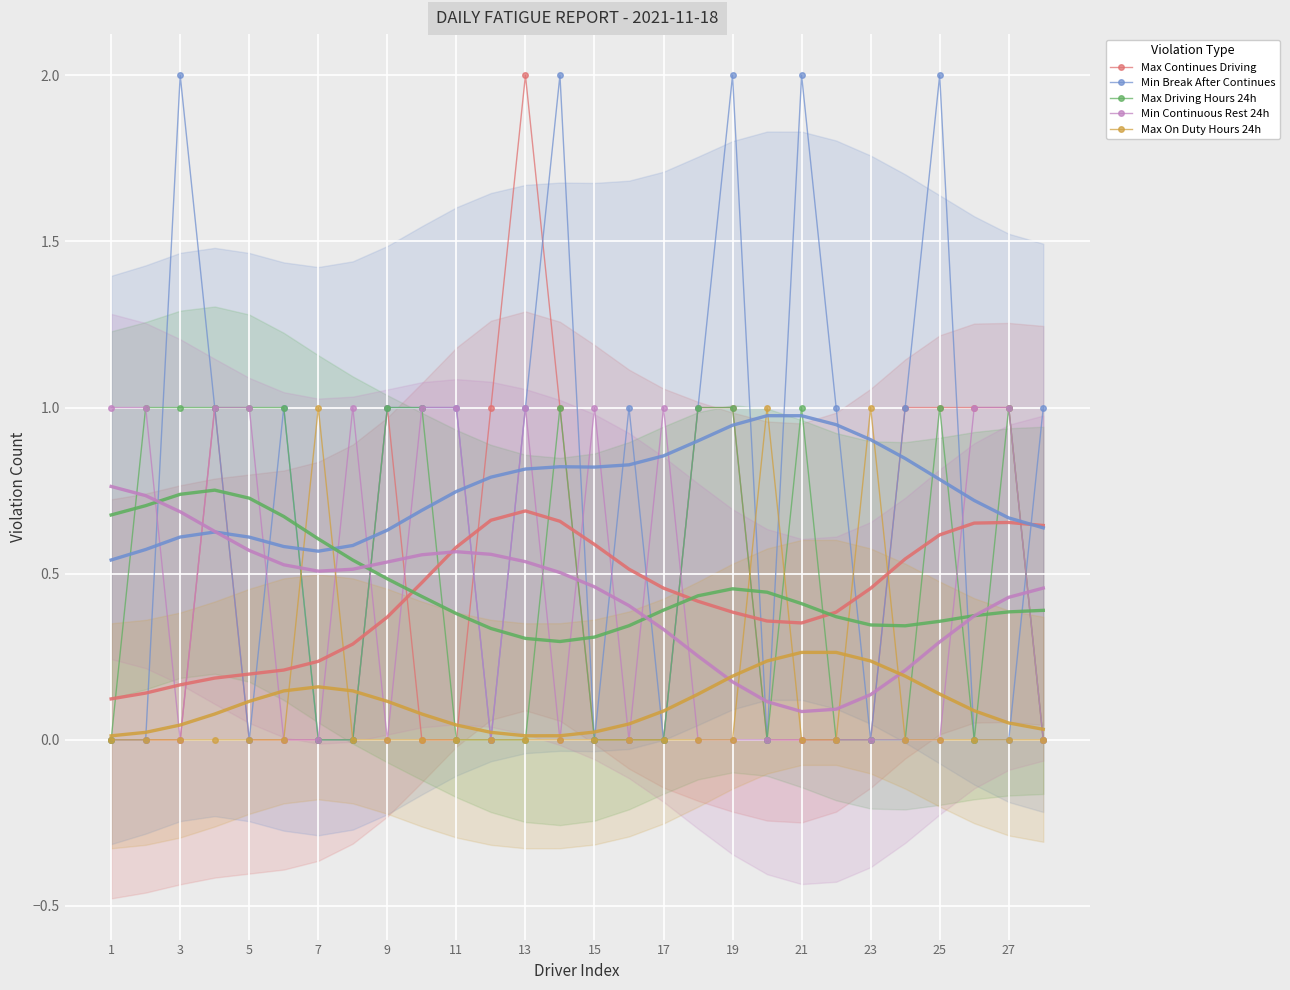

What is the label of the 28th point from the right?

1